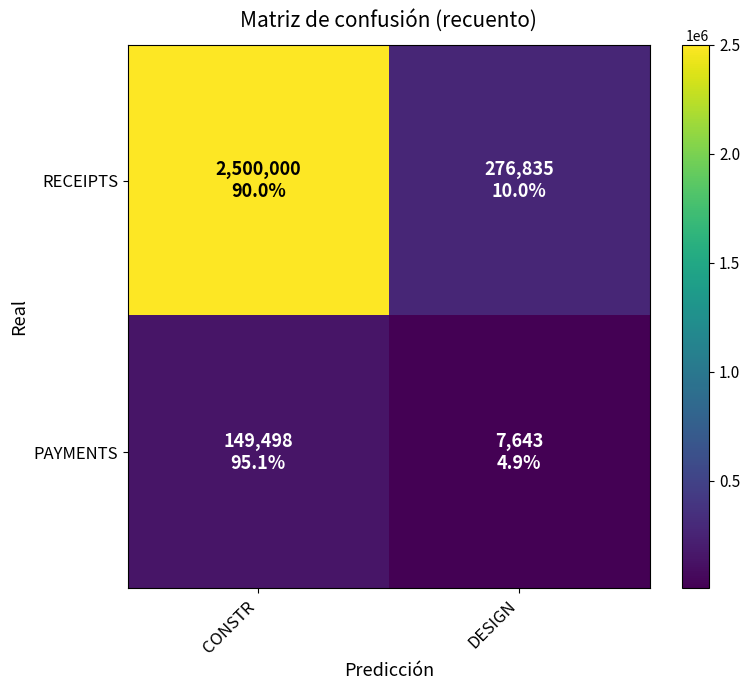

Which series has the largest total across all categories?

RECEIPTS